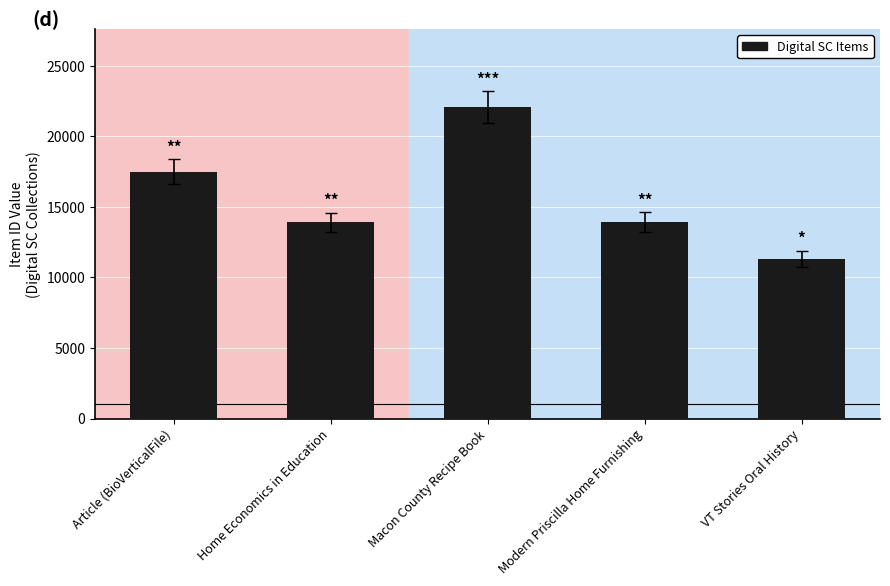

The value at VT Stories Oral History is 15813. True or false?

False